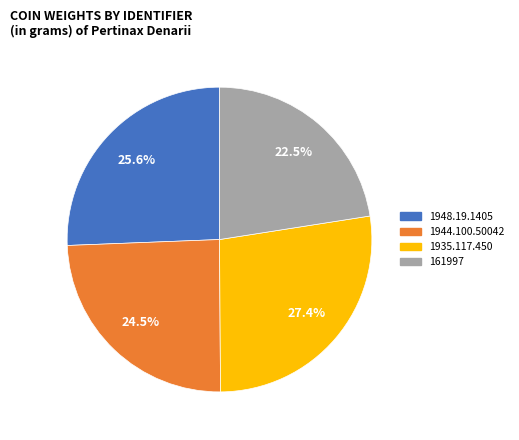

To the nearest percent, what is the combined percentage of 1935.117.450 and 1948.19.1405?

53%